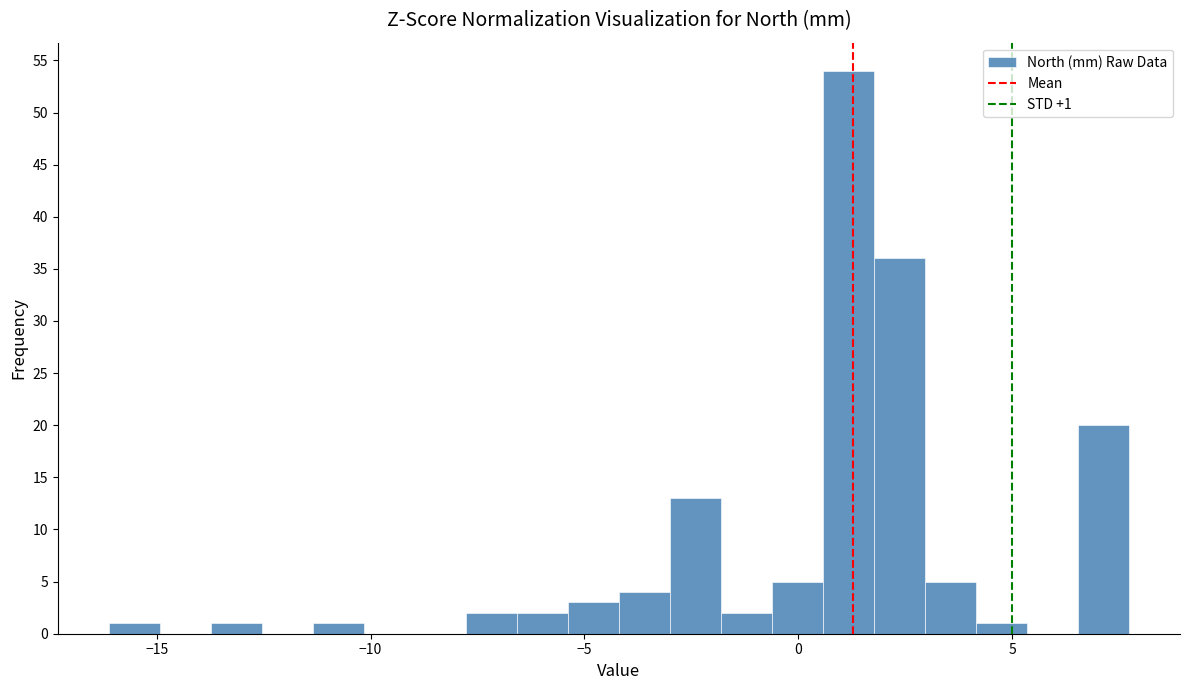

Read against the x-axis, roughly where is the centre of the tallest bar?

1.0